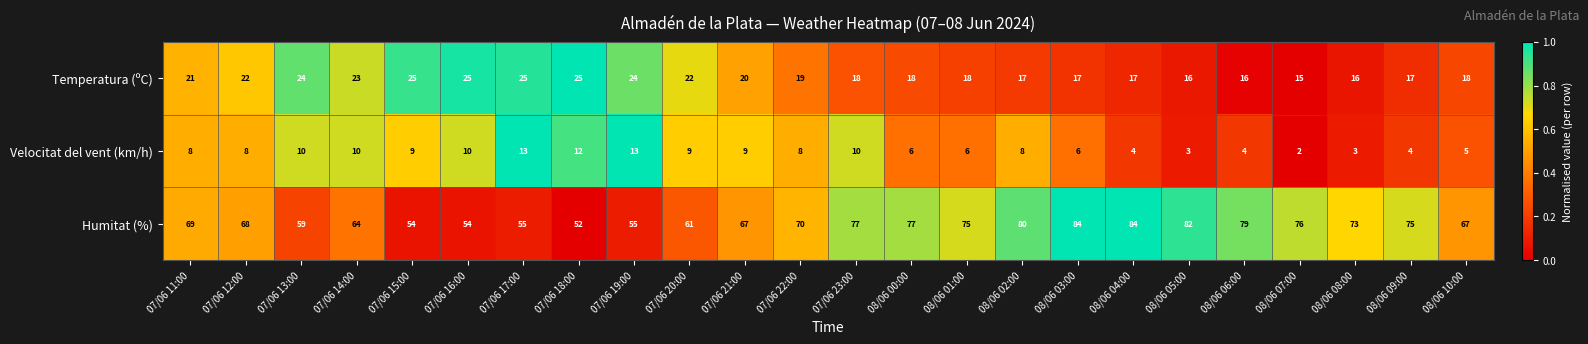

Which series has the largest total across all categories?

Humitat (%)